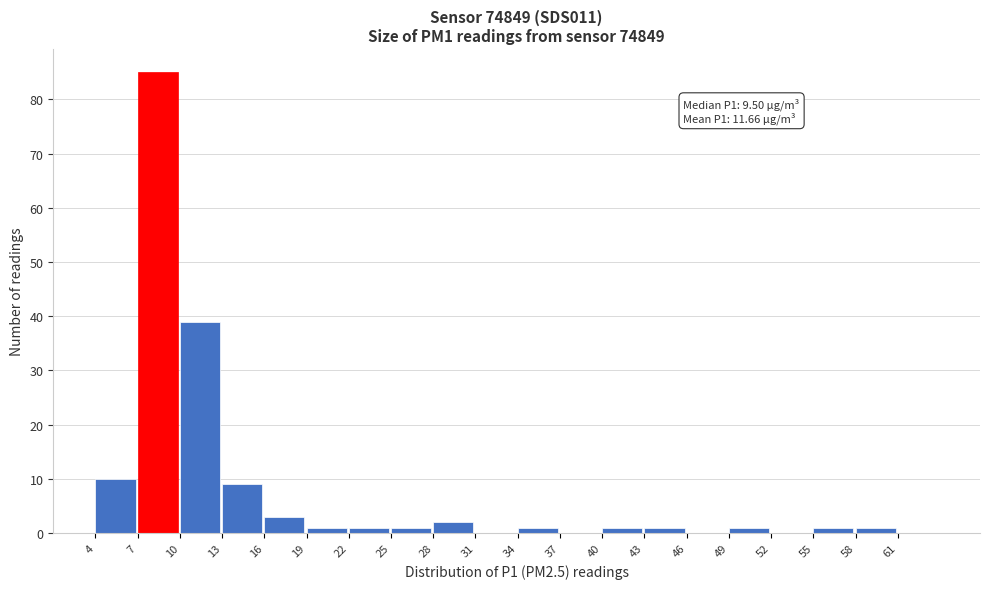

Over which range of the x-axis is the bar tallest?

7 to 10